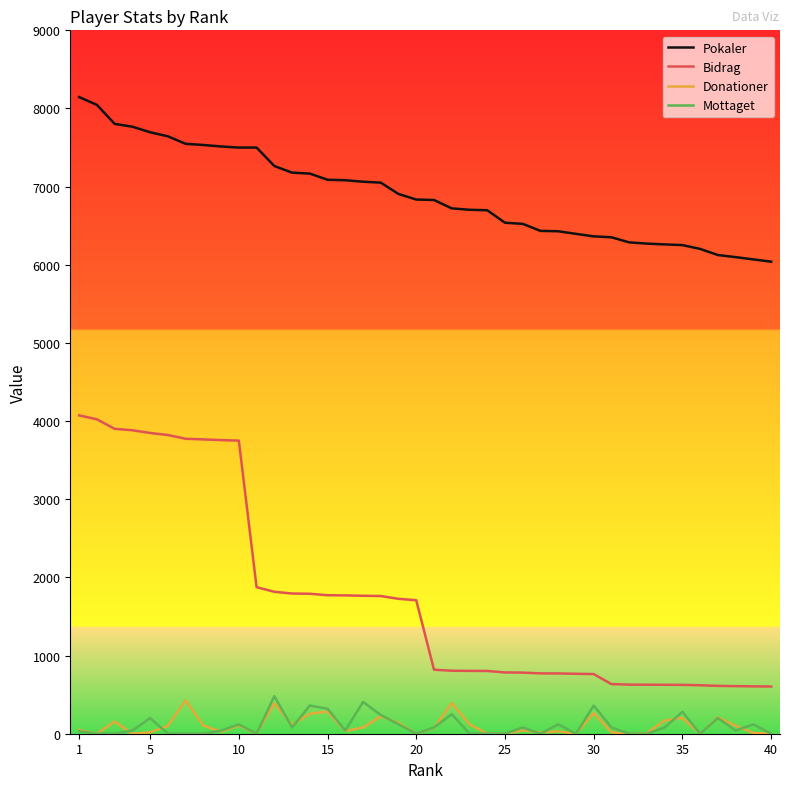

Which series has the widest spread of values?

Bidrag